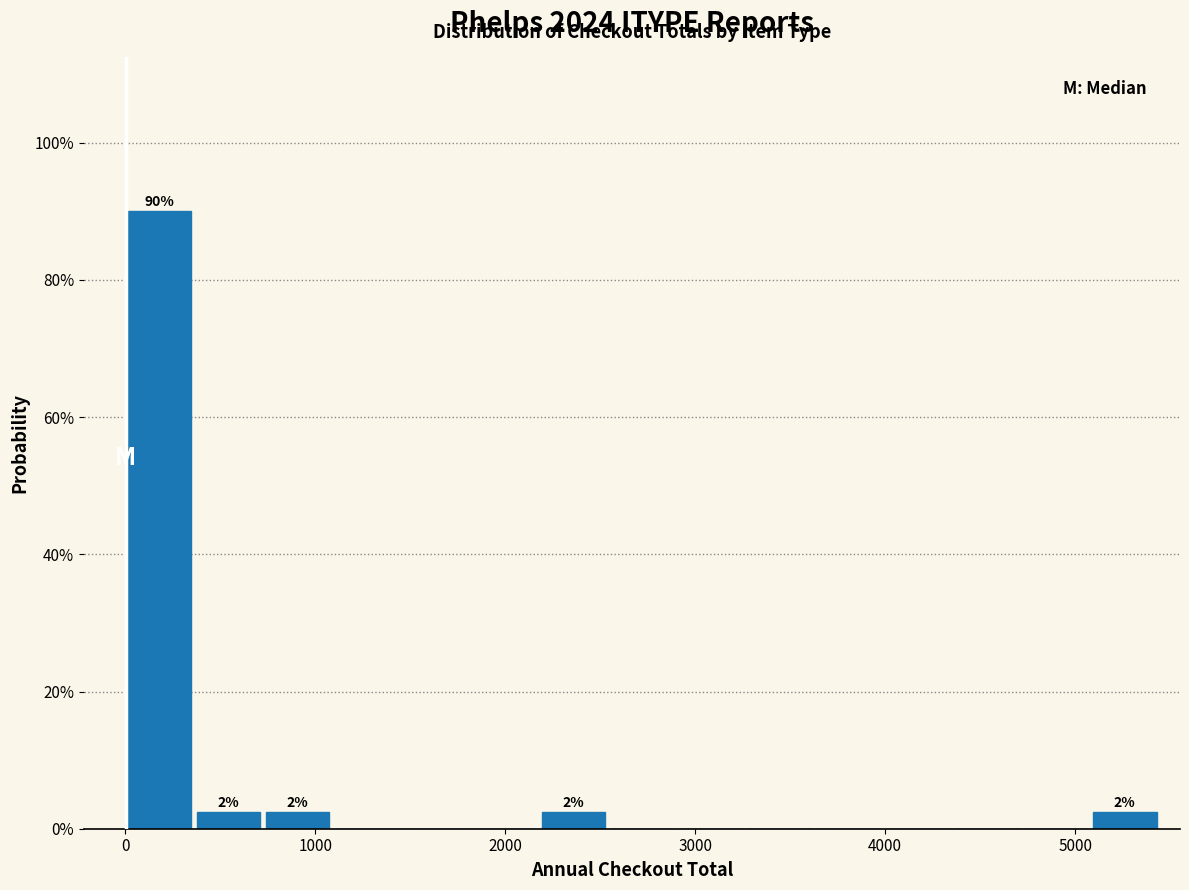

Around what value on the x-axis is the tallest bar? Give the approximate position of its centre, as read against the axis.

200